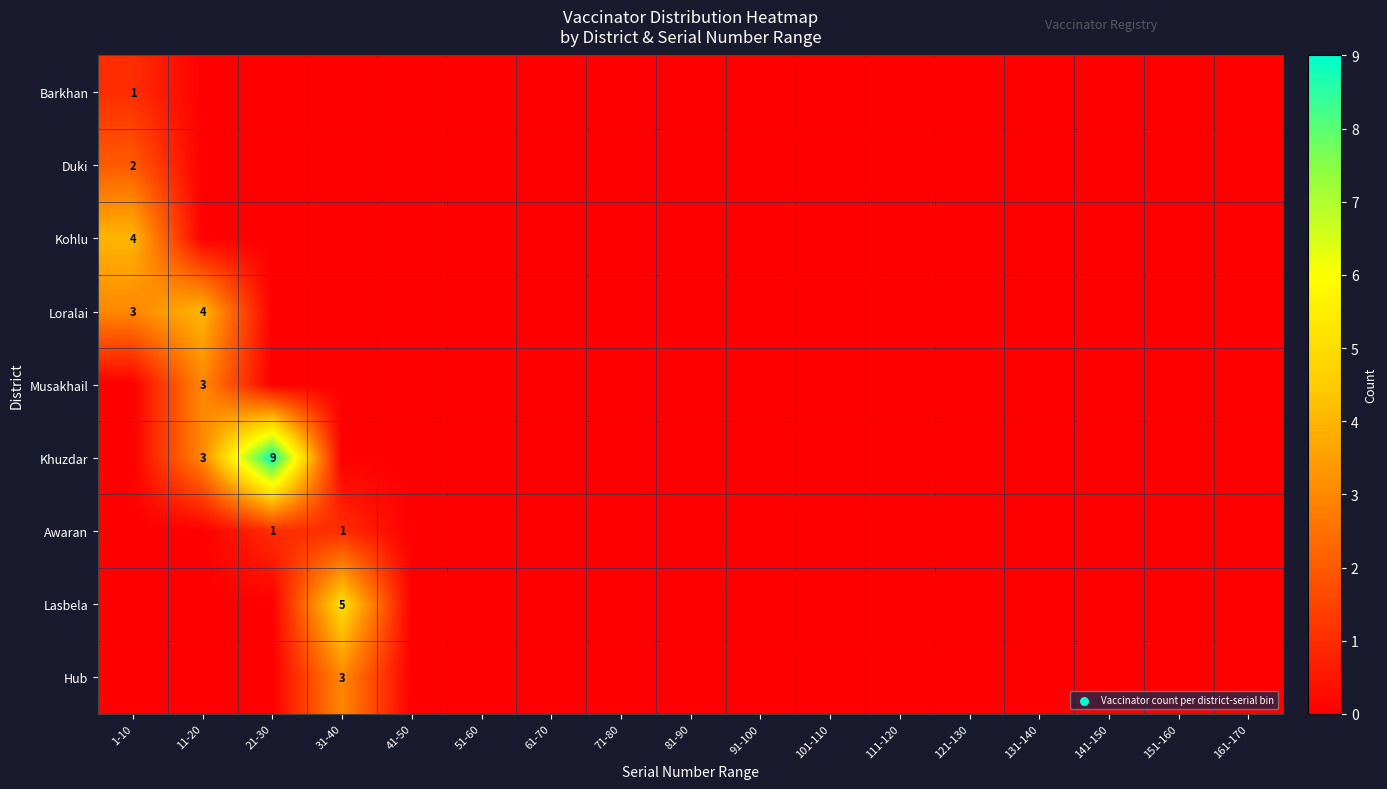

What is the maximum value shown in the chart?

9